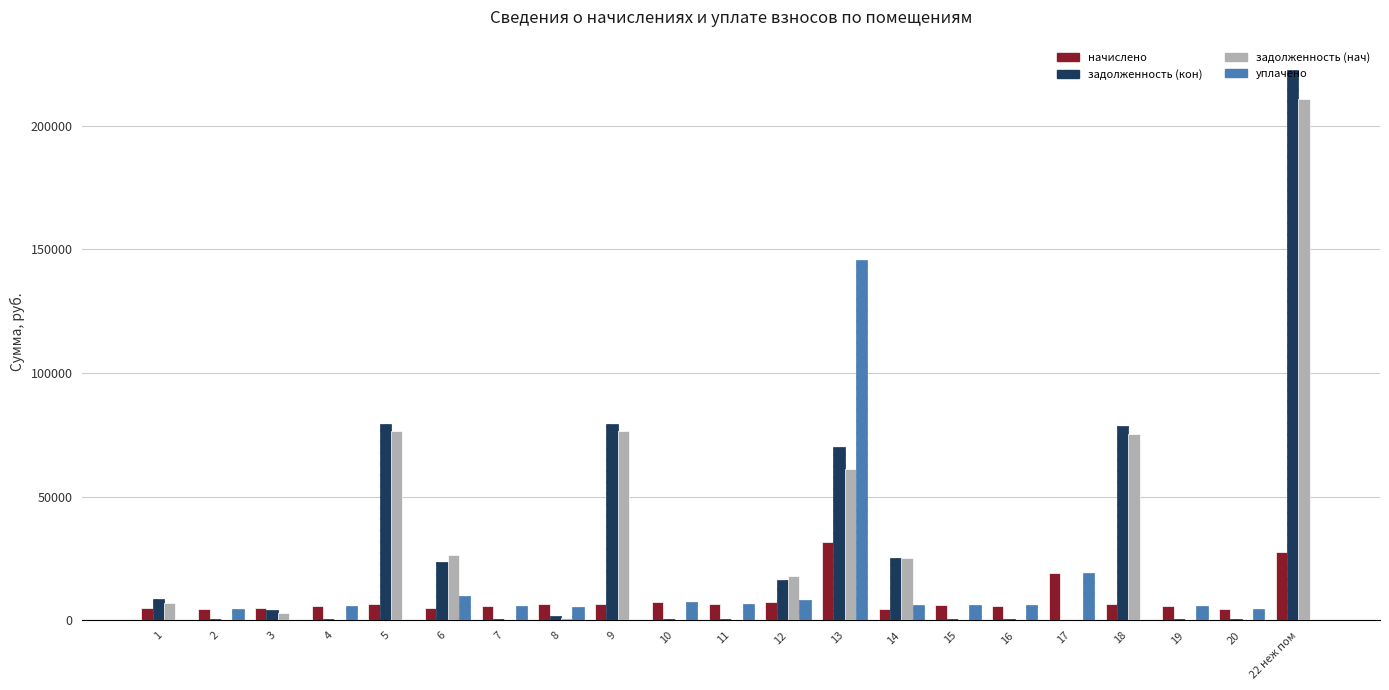

Which series changed the most between 7 and 14?

задолженность (нач)